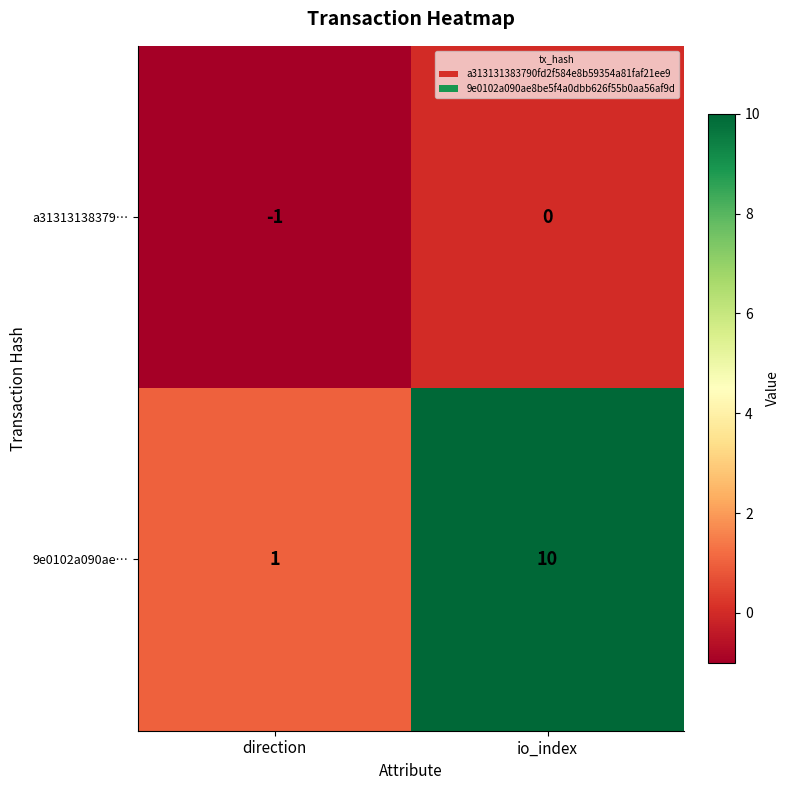

At which category is the sum across all series the highest?

io_index